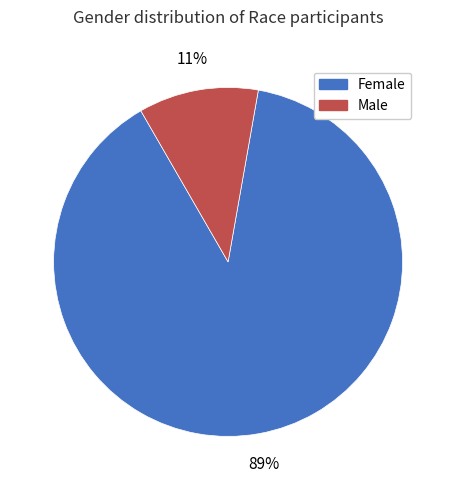

Which category has the smallest portion of the pie?

Male